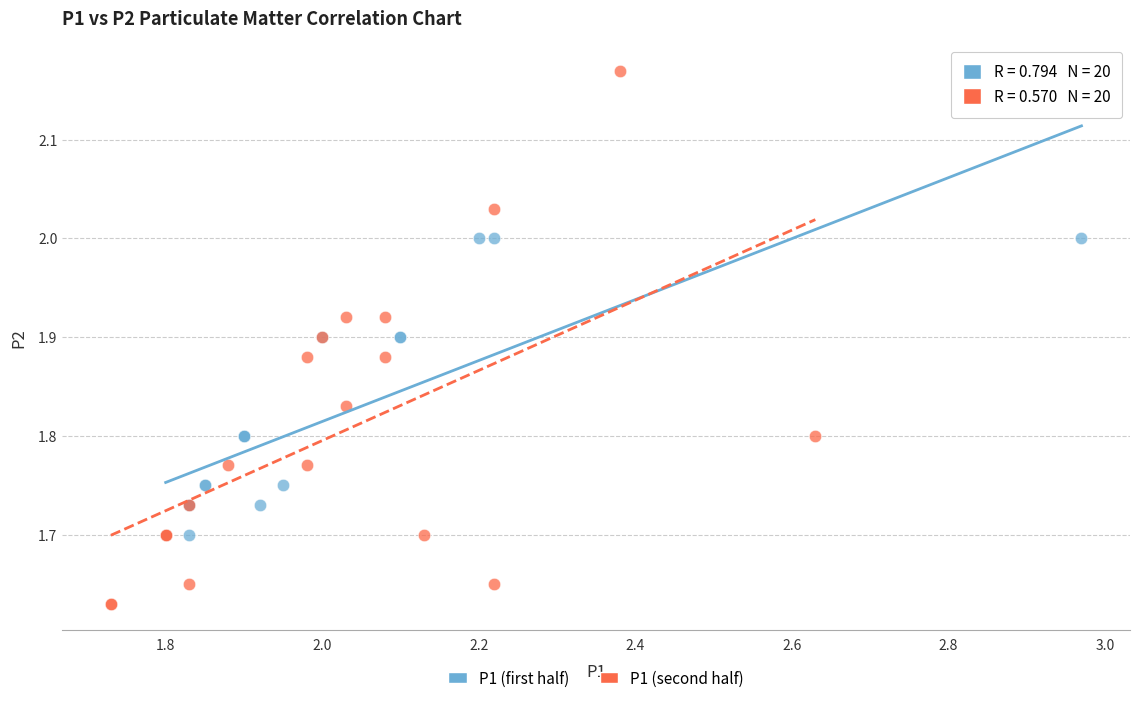

What are all the series names shown in the legend?

P1 (first half), P1 (second half)